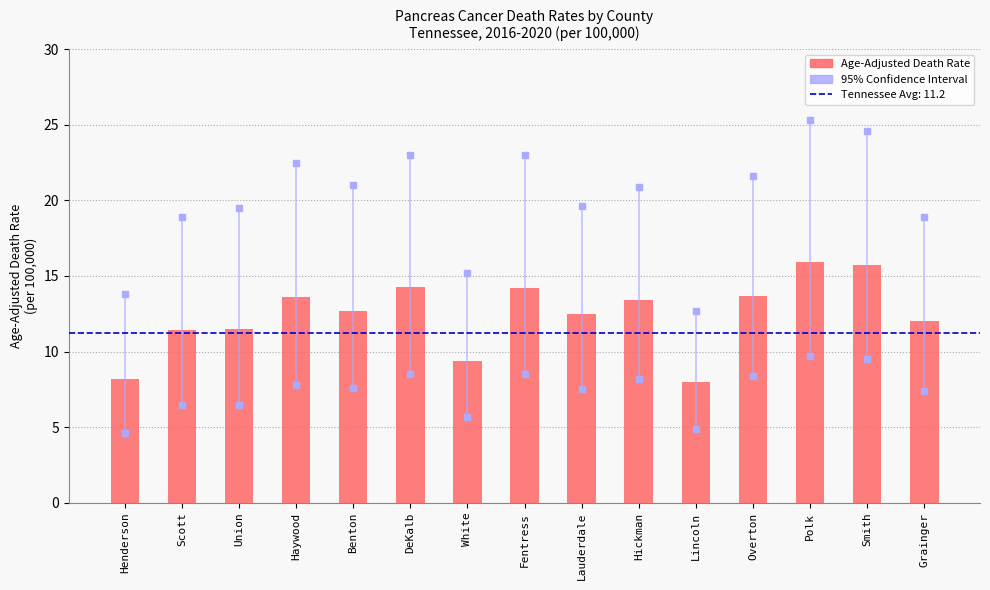

At which label does the data first exceed 12?

Haywood